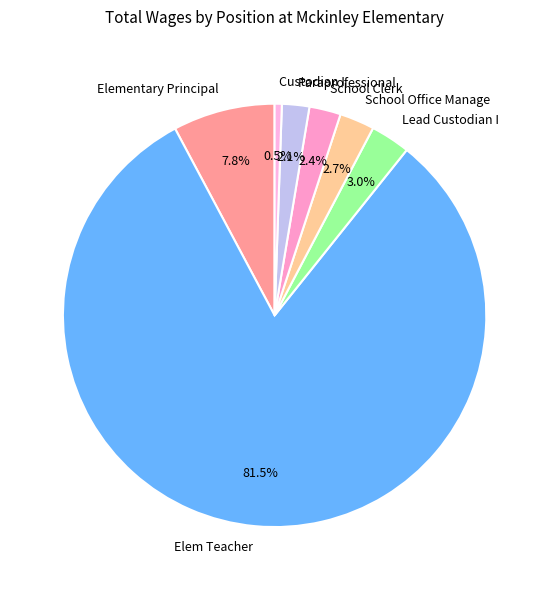

How many slices are in this pie chart?

7